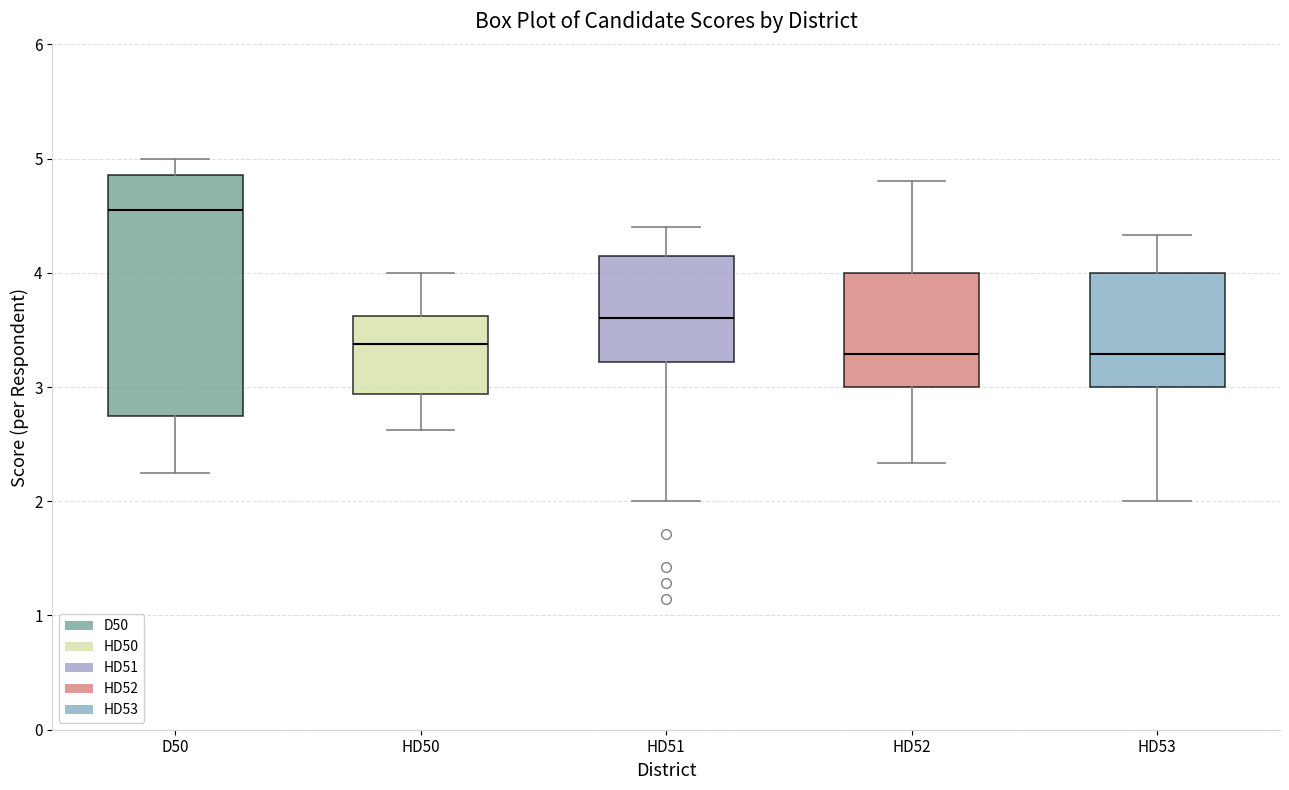

Which box's median line is the highest?

D50